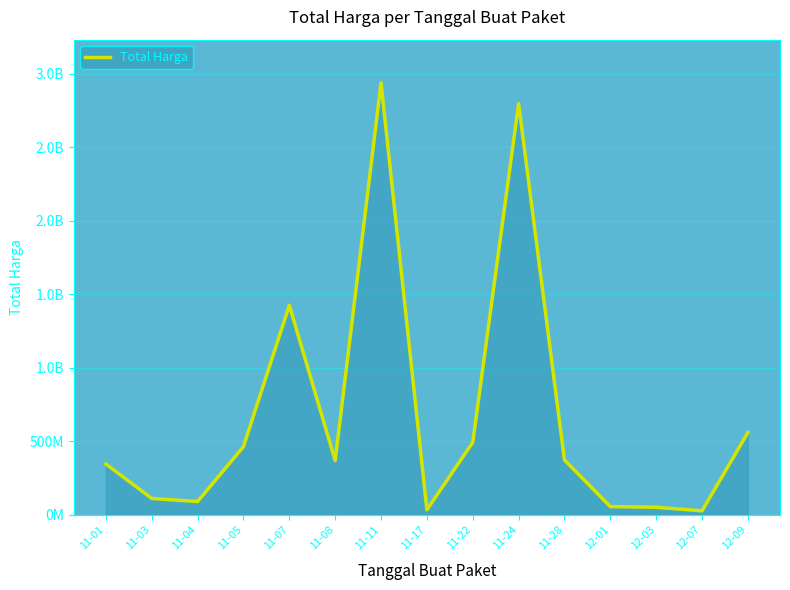

True or false: the data shows 413644909 at 11-07.

False